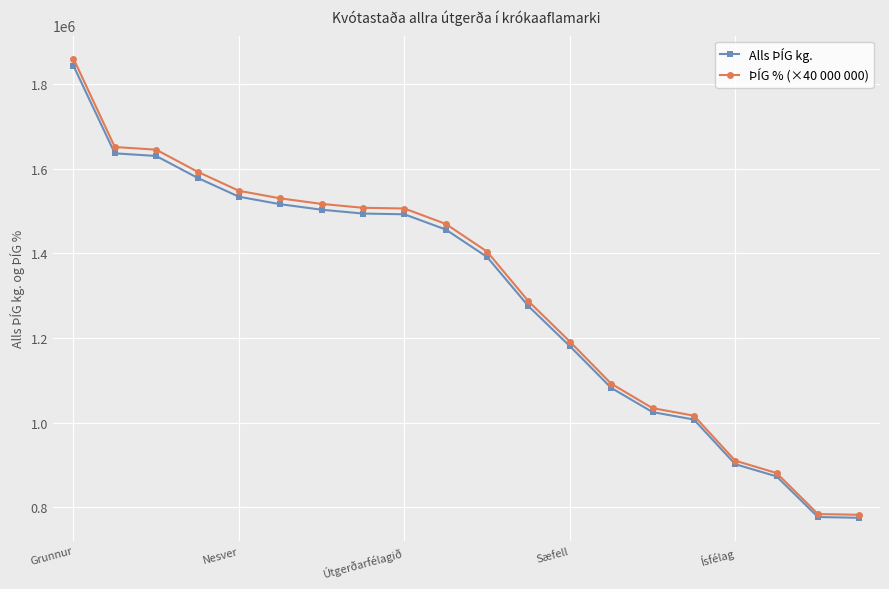

At how many categories does at least one series exceed 1312289?

11